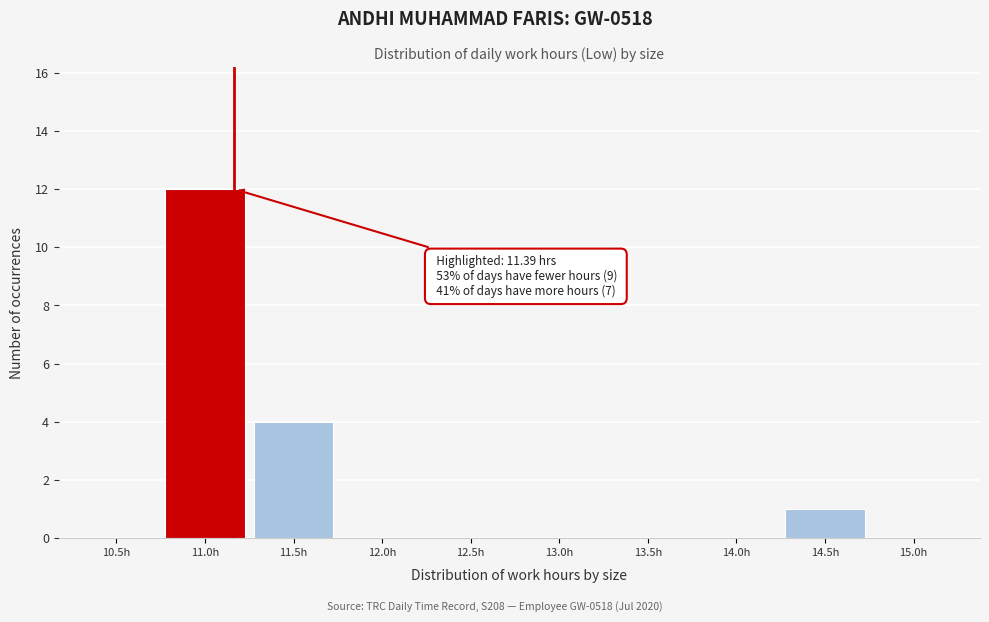

Reading left to right, list all the values displayed in this chart.

10.5h=0	11.0h=12	11.5h=4	12.0h=0	12.5h=0	13.0h=0	13.5h=0	14.0h=0	14.5h=1	15.0h=0